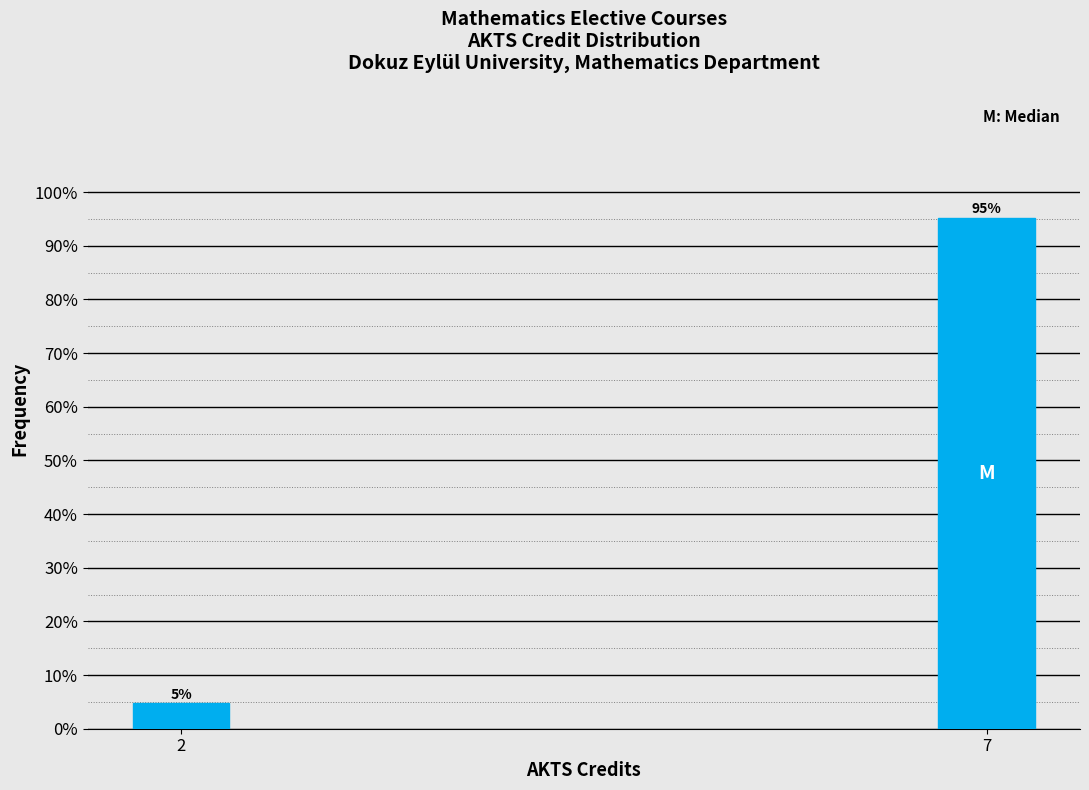

Which category has the highest value across all series?

7